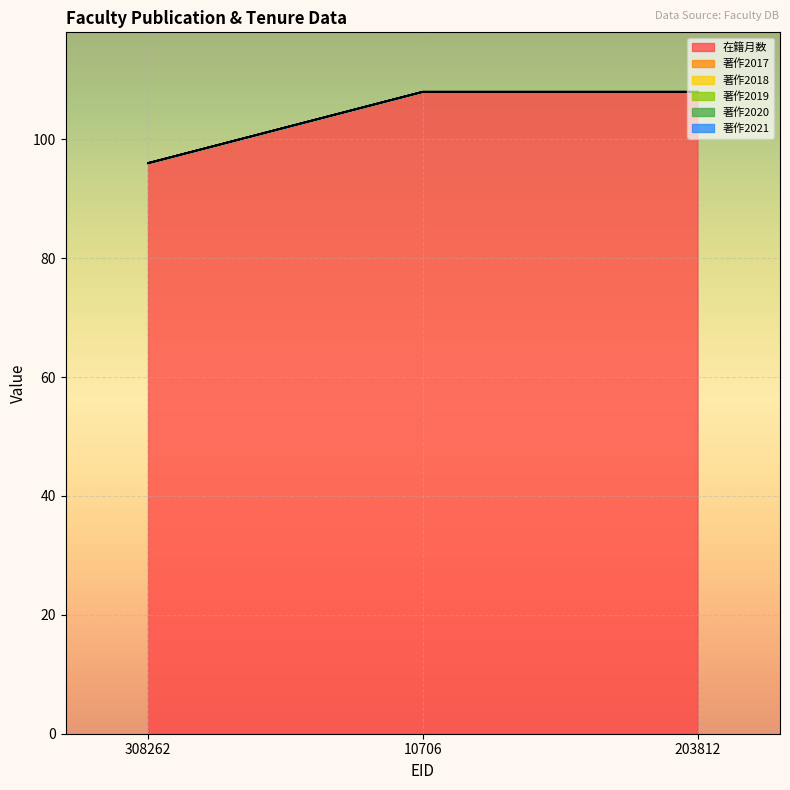

At which category is the sum across all series the highest?

10706